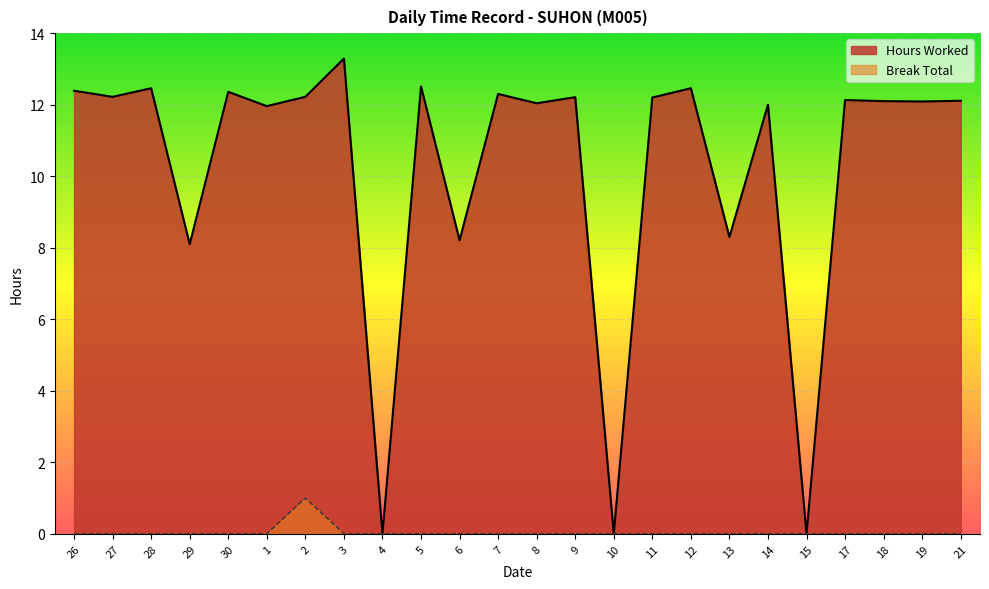

Which category has the highest value in the Hours Worked series?

3